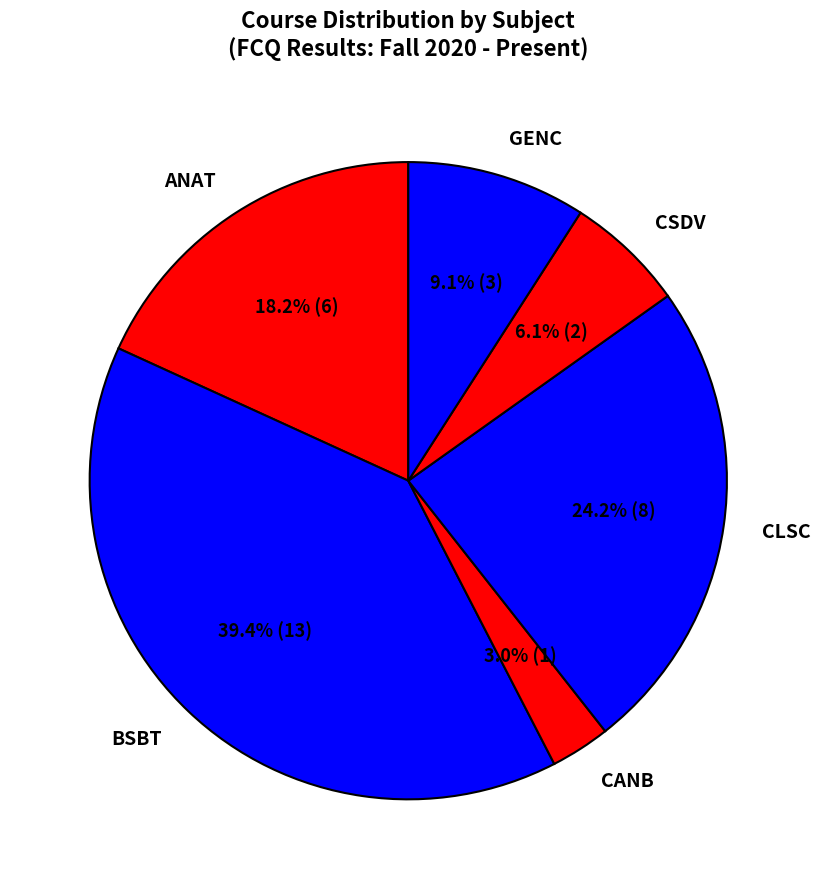

To the nearest percent, what percentage of the pie is CSDV?

6%